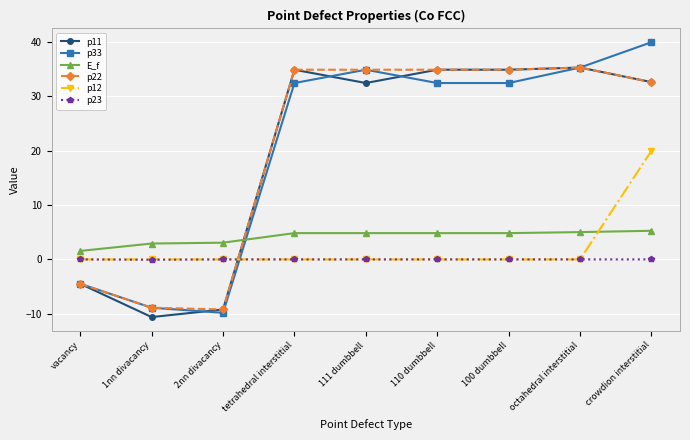

At which label does E_f first exceed 4?

tetrahedral interstitial